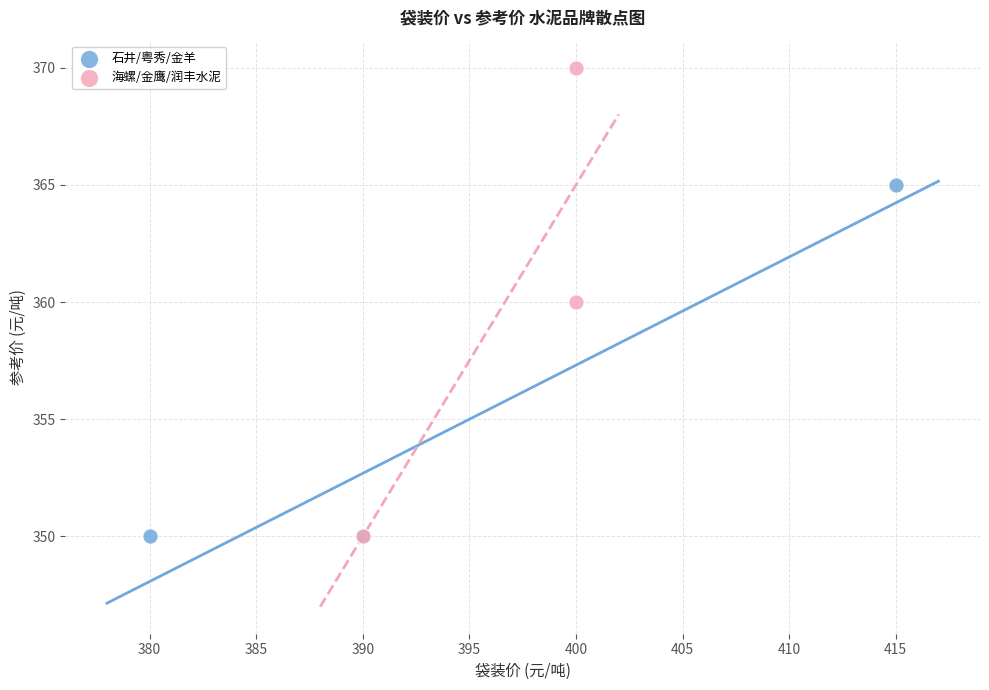

Which series has the largest Y range (max minus min)?

海螺/金鹰/润丰水泥